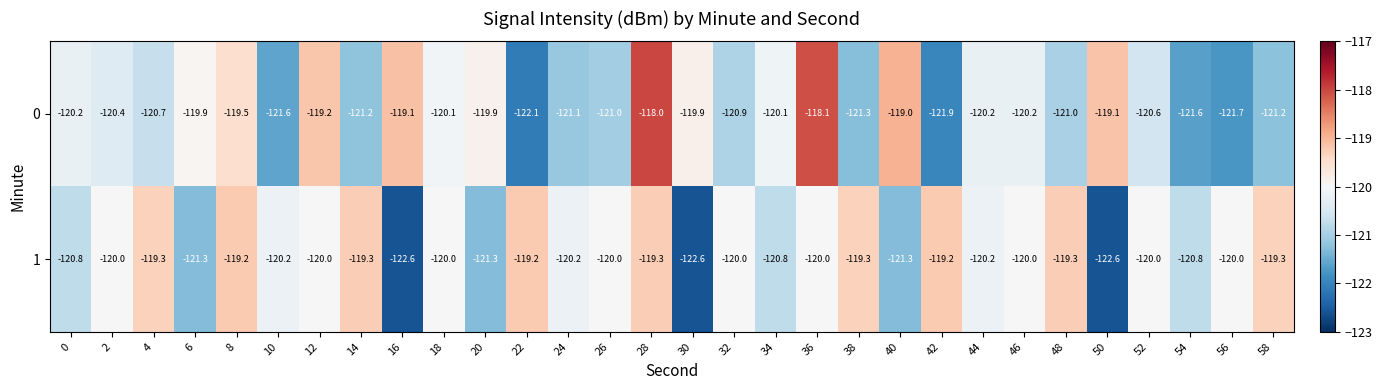

How many data points does each series have?

30